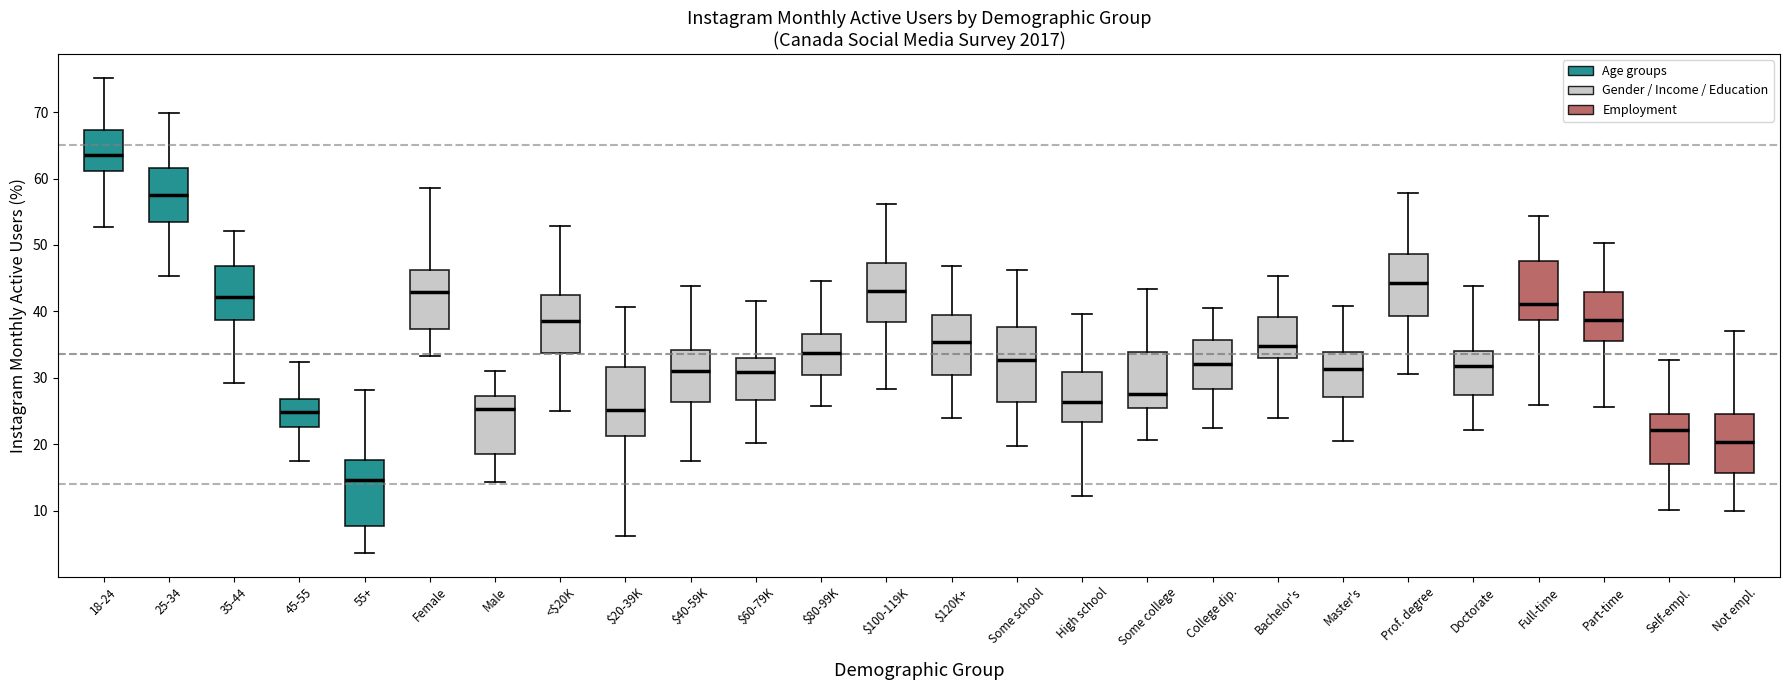

Where is the upper edge of the box for Self-empl. on the y-axis? The values are not printed on the chart, so give them approximately, as read against the axis.

25